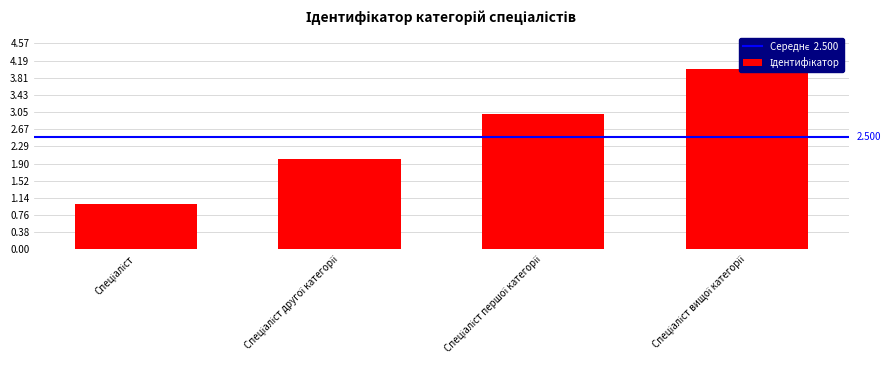

What is the difference between the maximum and second lowest values?

2